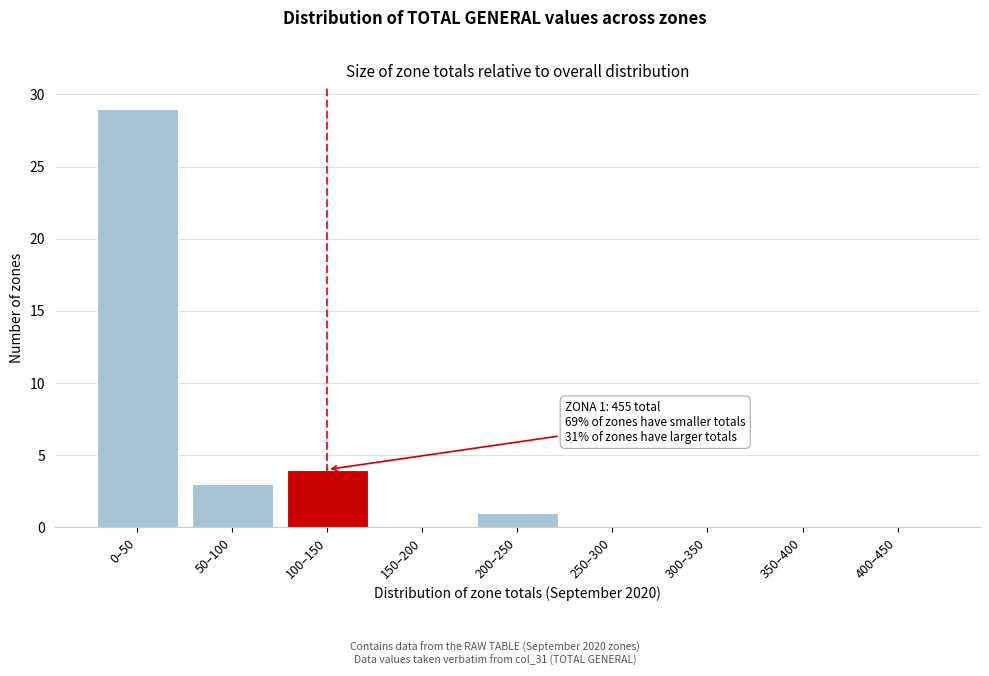

Reading right to left, extract all data points from this chart.

400–450=0	350–400=0	300–350=0	250–300=0	200–250=1	150–200=0	100–150=4	50–100=3	0–50=29